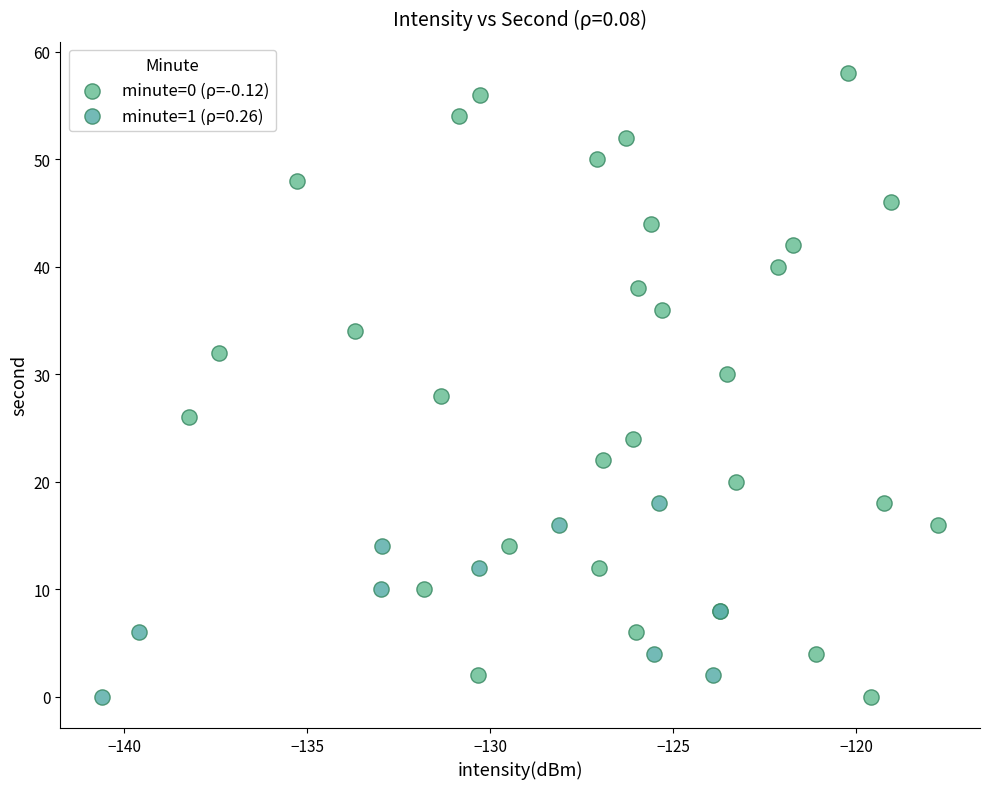

Which series has the largest Y range (max minus min)?

minute=0 (ρ=-0.12)